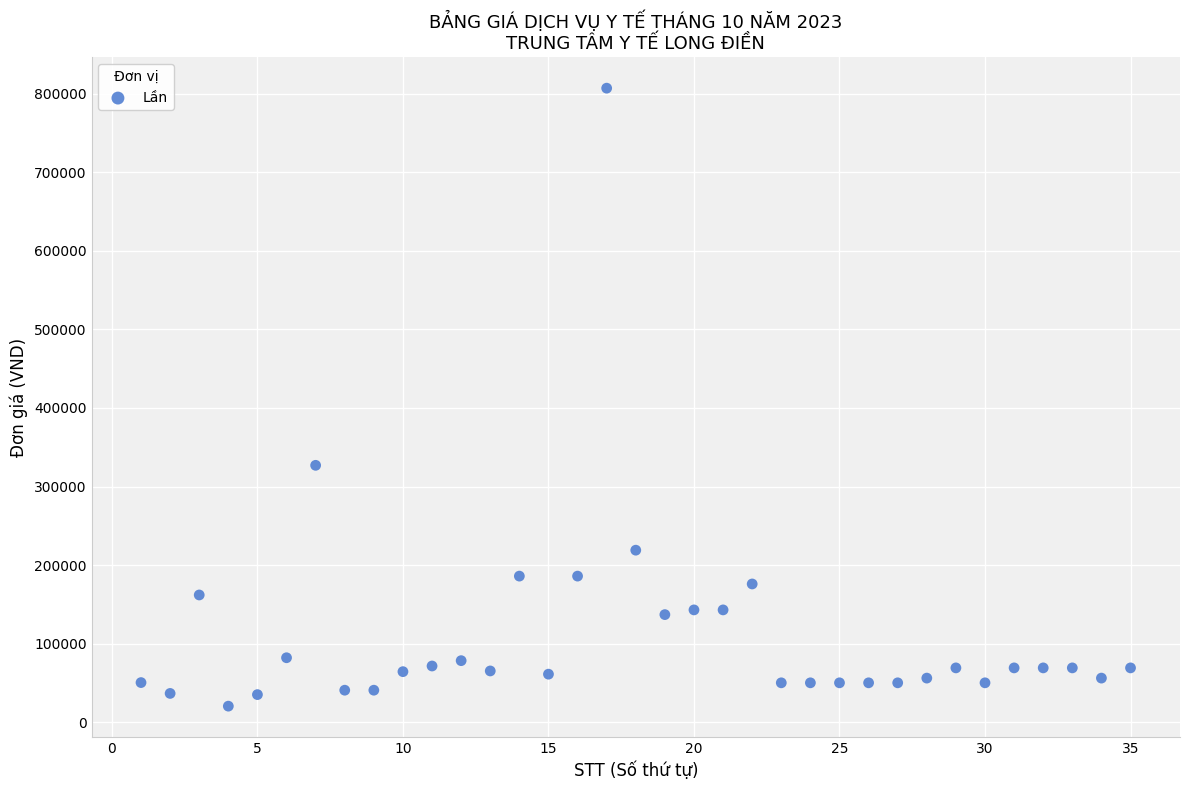

What Y value in the scatter plot is closest to 413750?

327000